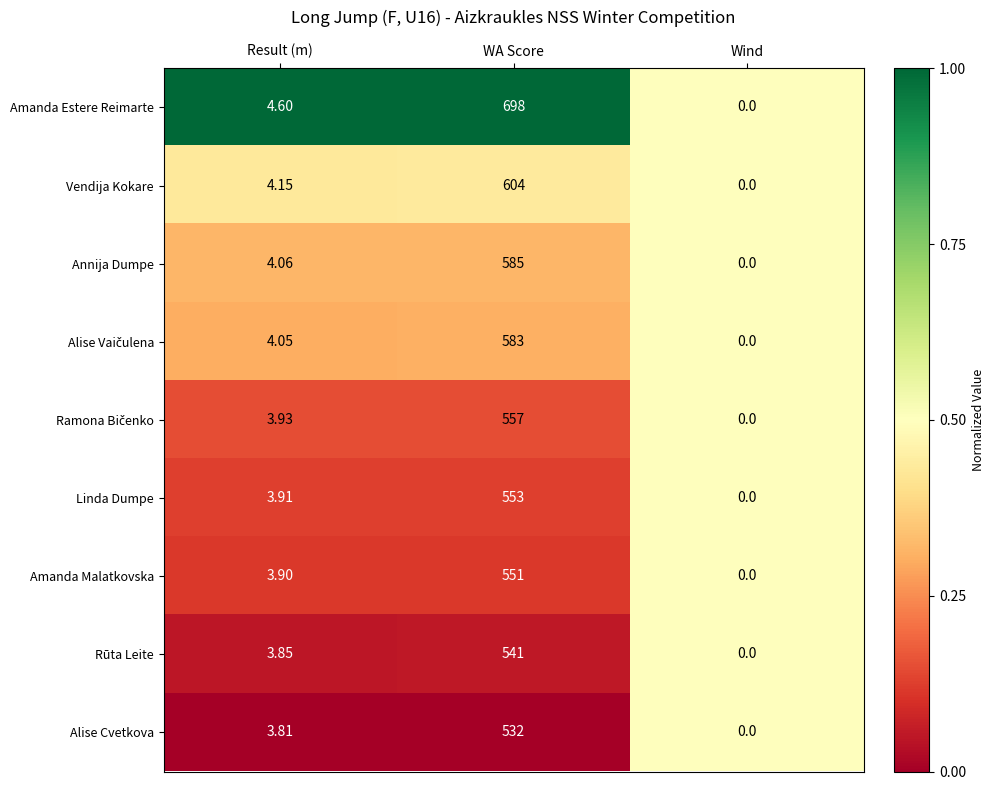

List the labels in order of Amanda Estere Reimarte value, smallest first.

Wind, Result (m), WA Score